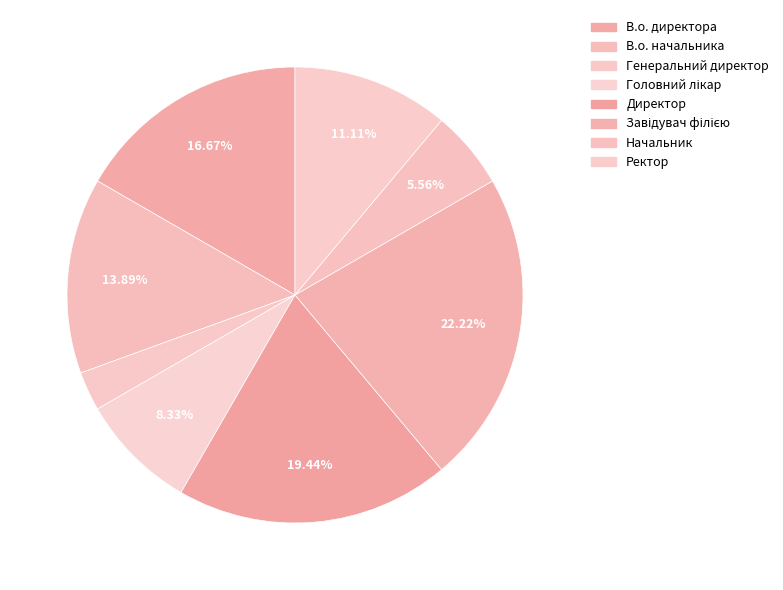

Does Начальник represent more than half of the total?

No